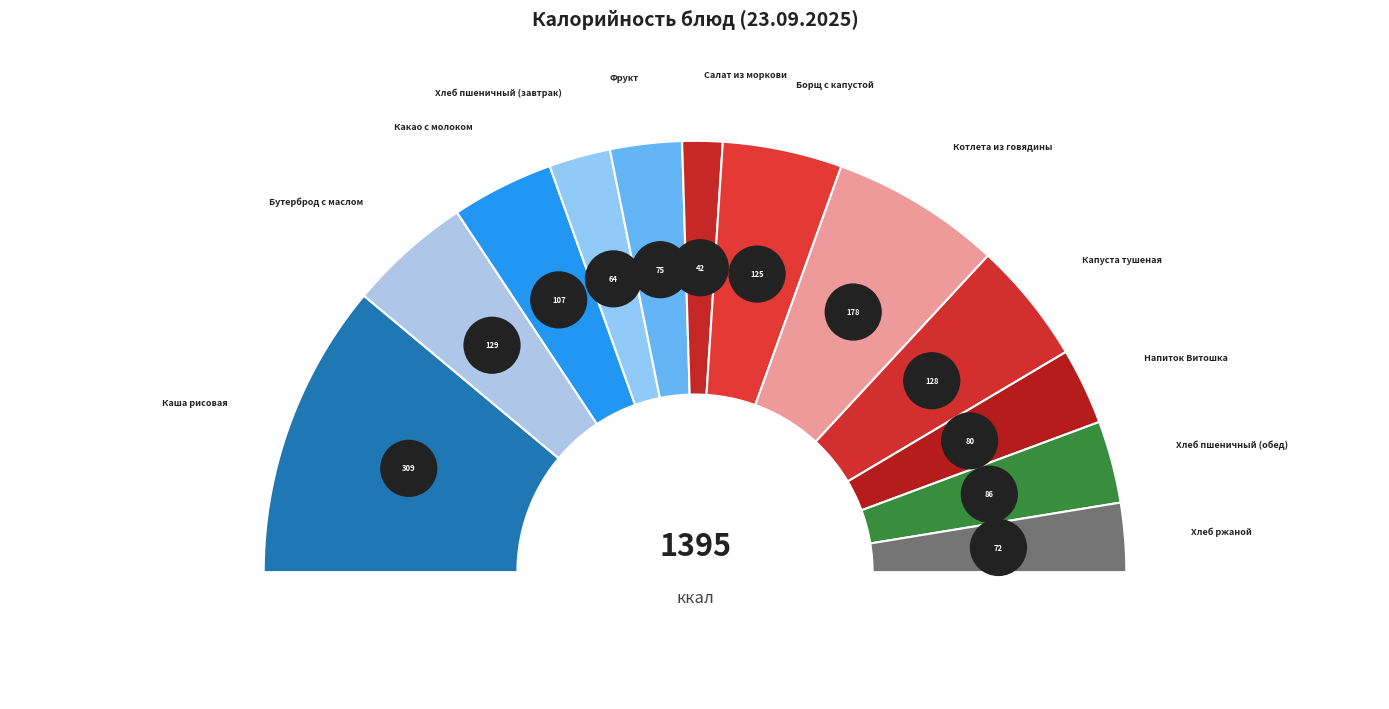

Is the sum of Хлеб пшеничный (обед) and Хлеб ржаной greater than half?

No